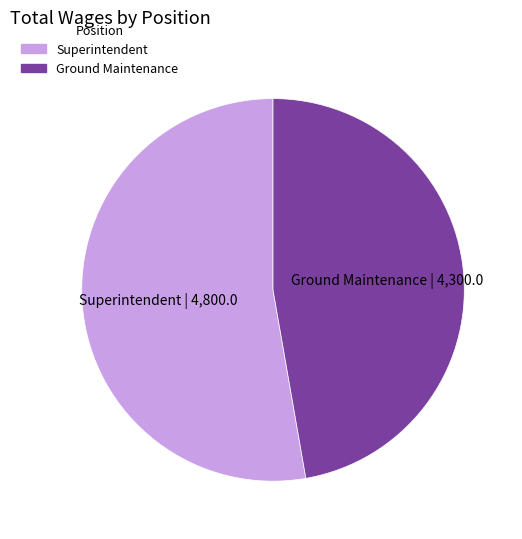

Approximately how many times larger is the value at Ground Maintenance compared to Superintendent?

0.9